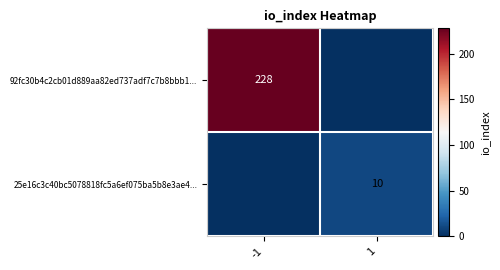

The 92fc30b4c2cb01d889aa82ed737adf7c7b8bbb1... series shows 84 at 1. True or false?

False